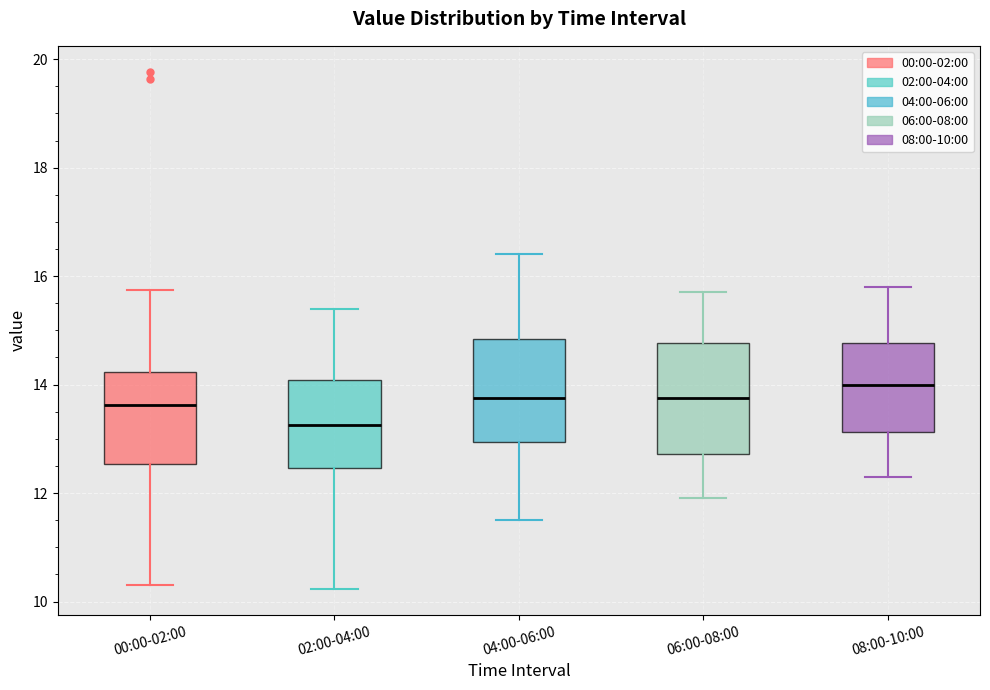

Where is the lower edge of the box for 08:00-10:00 on the y-axis? The values are not printed on the chart, so give them approximately, as read against the axis.

13.2